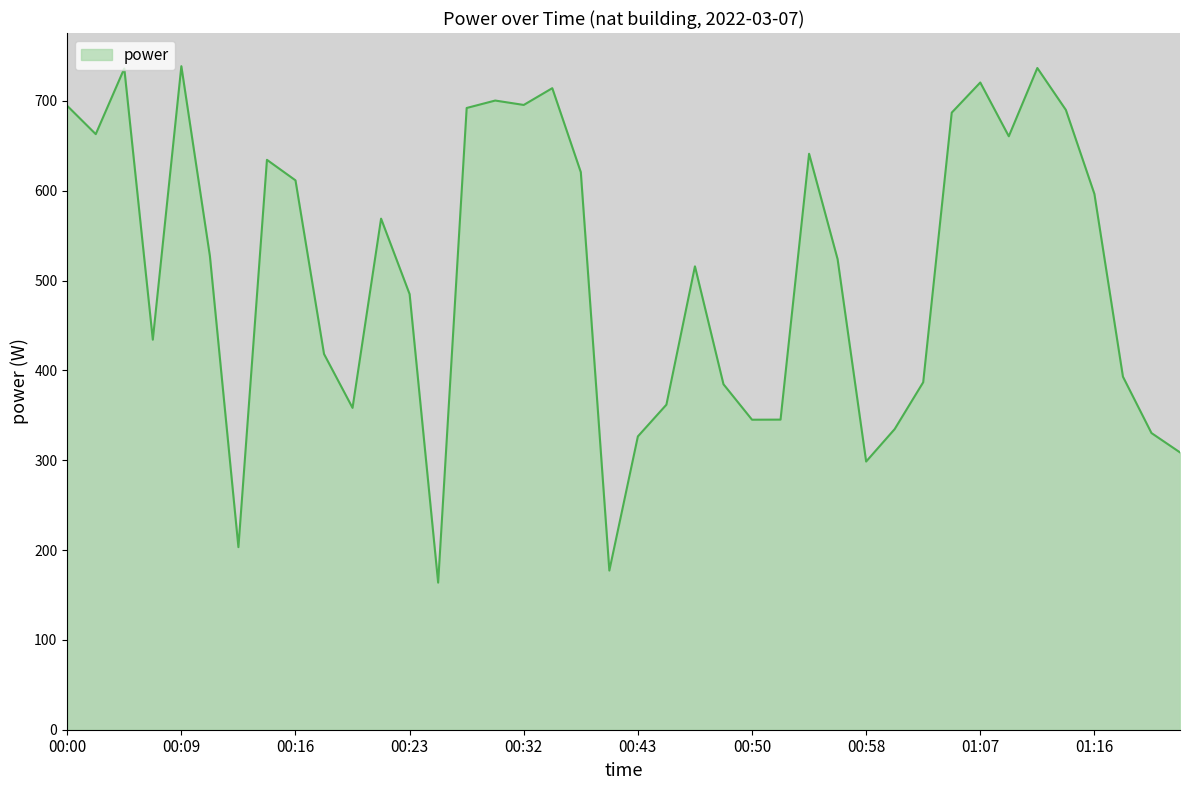

What is the minimum value shown in the chart?

163.7